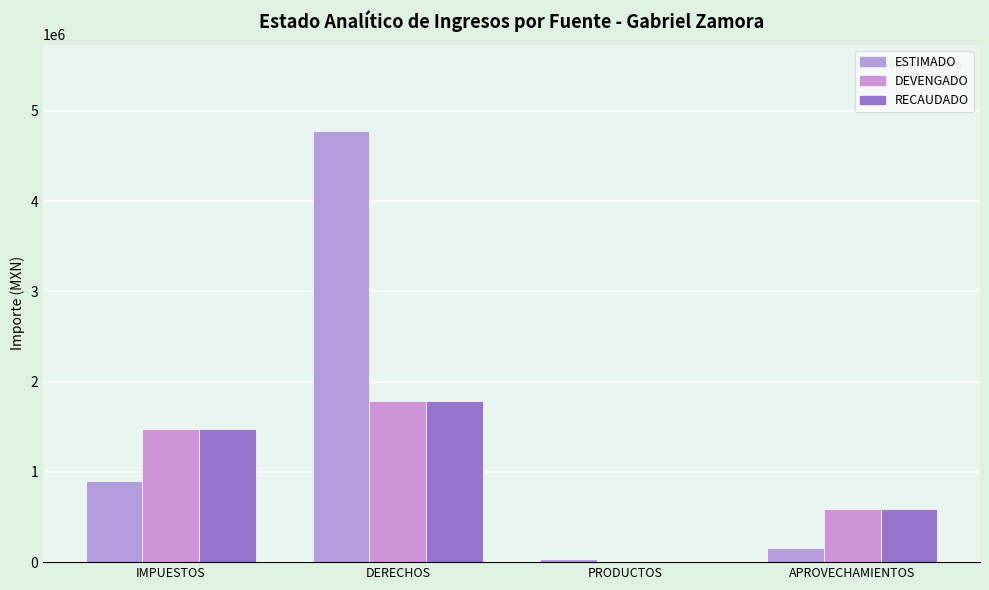

Is it true that RECAUDADO equals 291241.2 at APROVECHAMIENTOS?

False